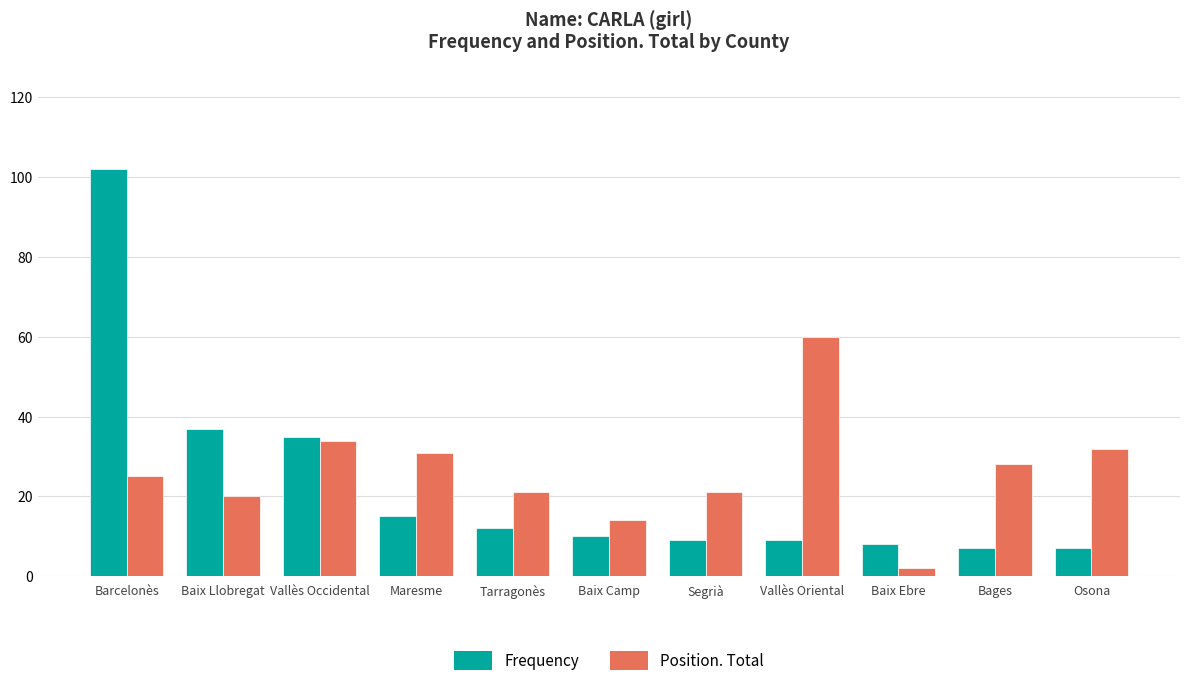

What is the difference between the Position. Total values at Segrià and Vallès Occidental?

13